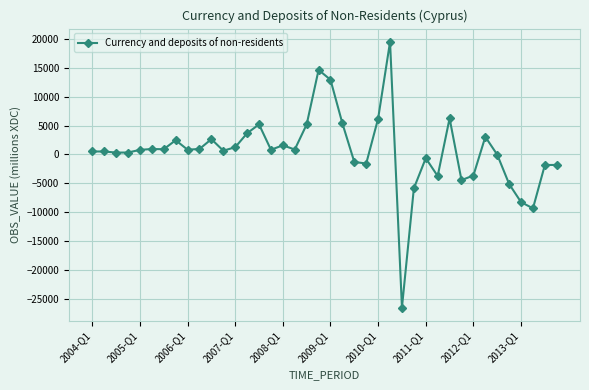

What is the value of the 38th point from the left?

-9324.5